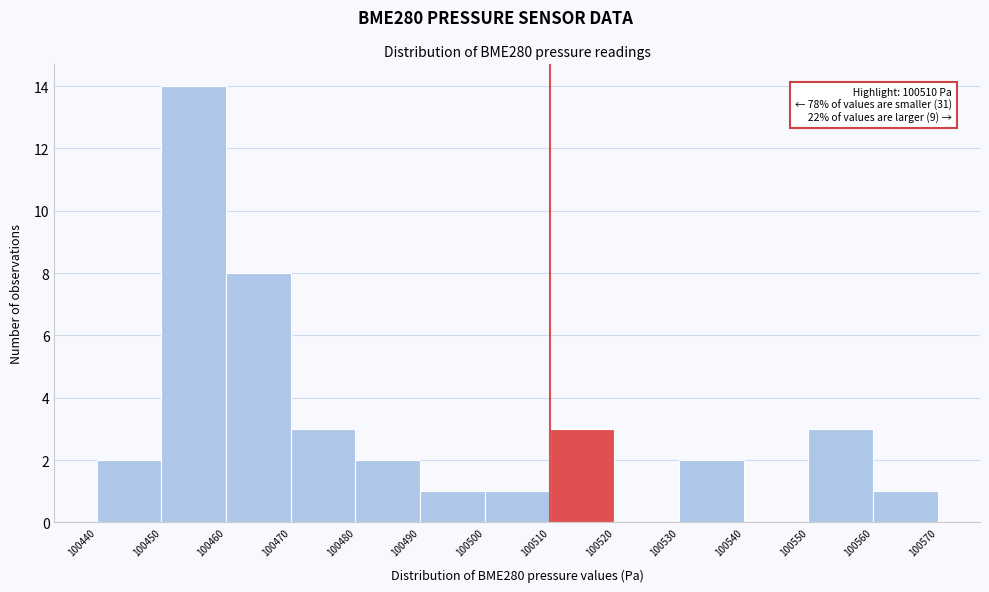

Over which range of the x-axis is the bar tallest?

100450 to 100460